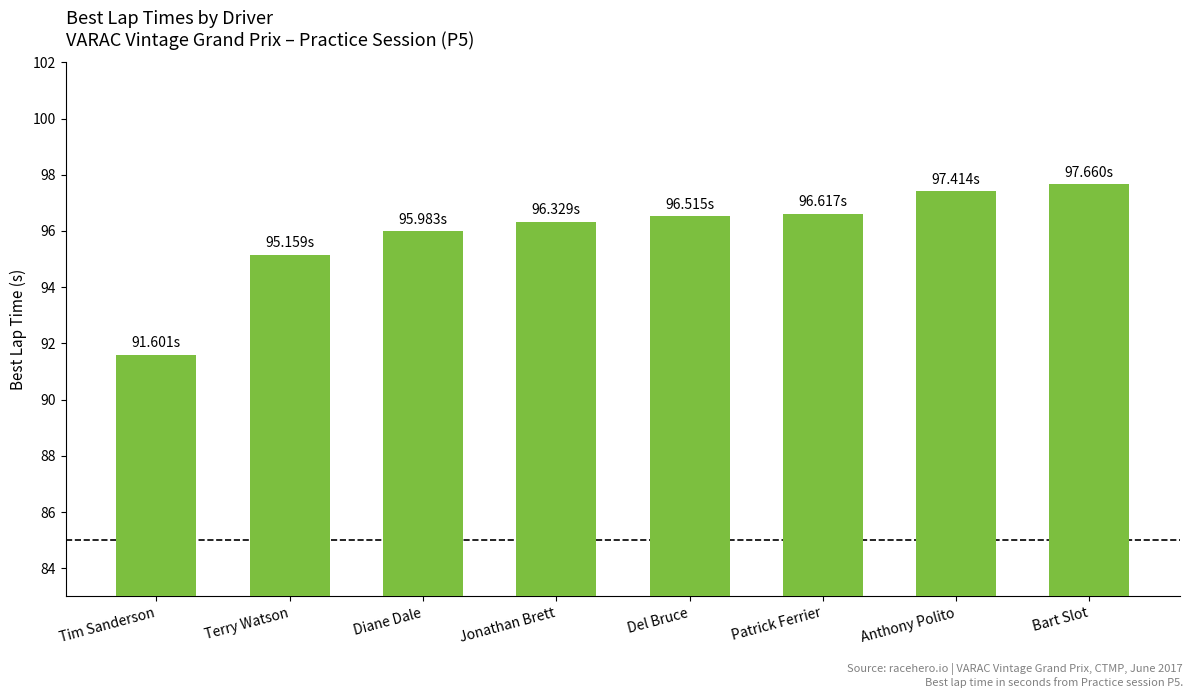

True or false: the data shows 63.3 at Diane Dale.

False